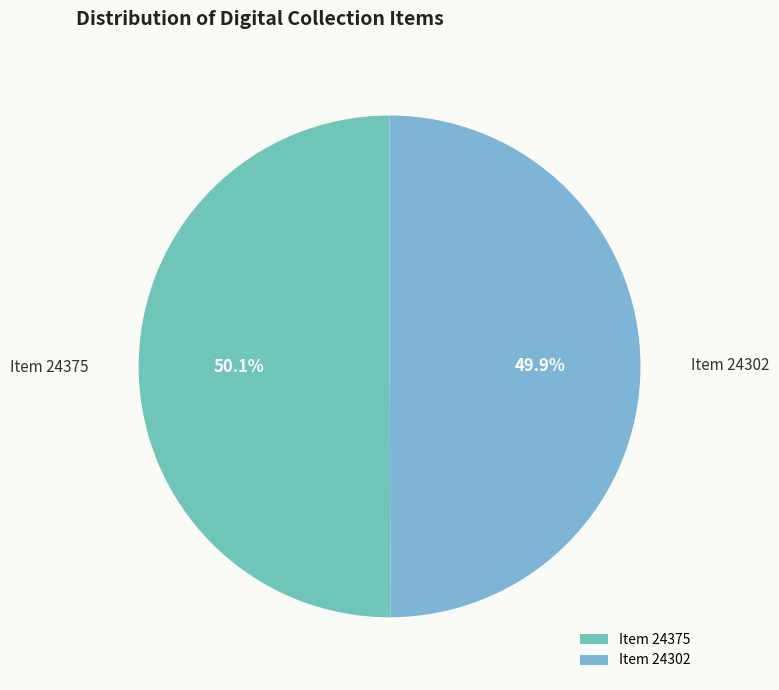

What percentage is the Item 24302 slice, to the nearest percent?

50%